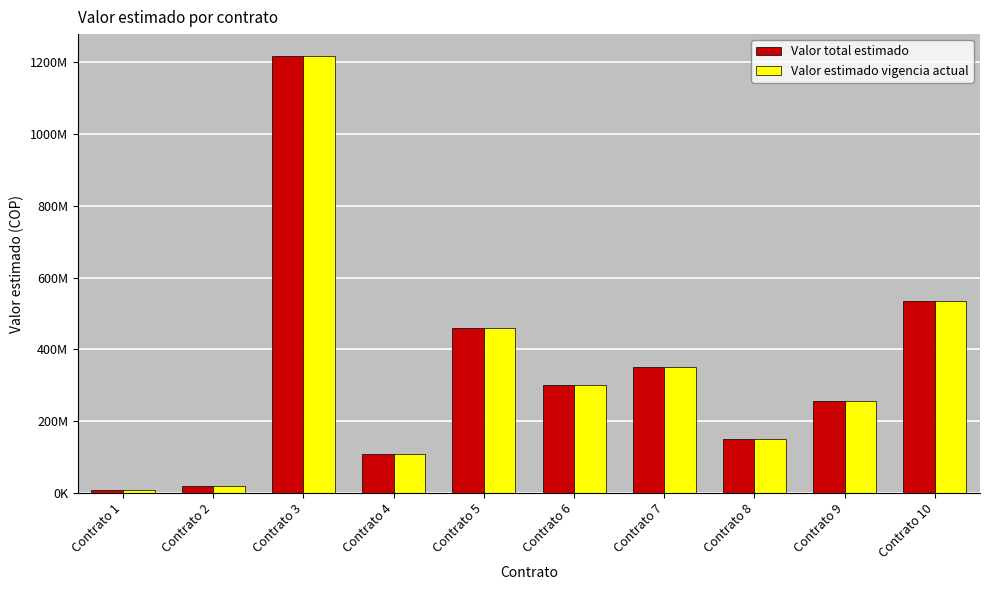

Rank the series by their maximum value, from lowest to highest.

Valor total estimado, Valor estimado vigencia actual